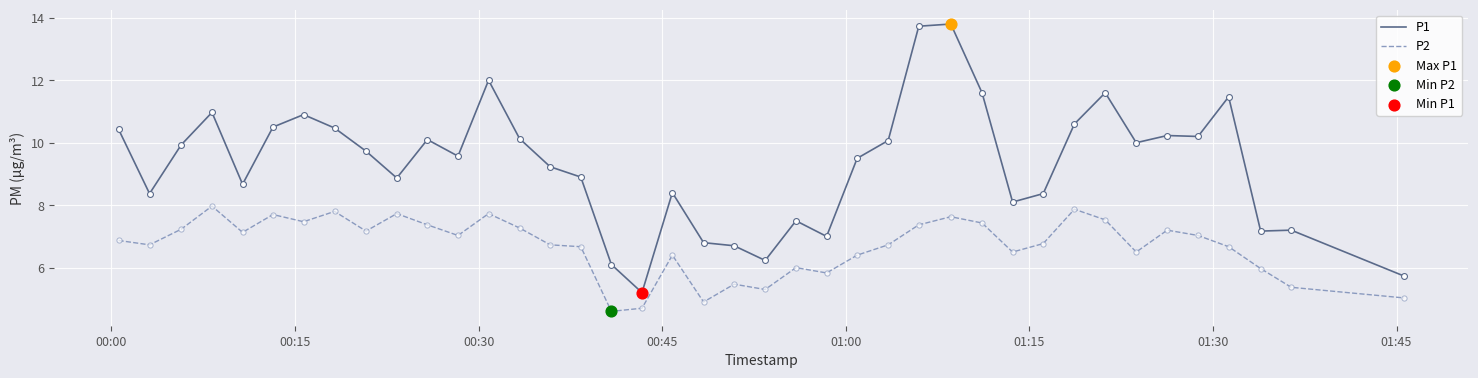

At how many categories does at least one series exceed 13?

2